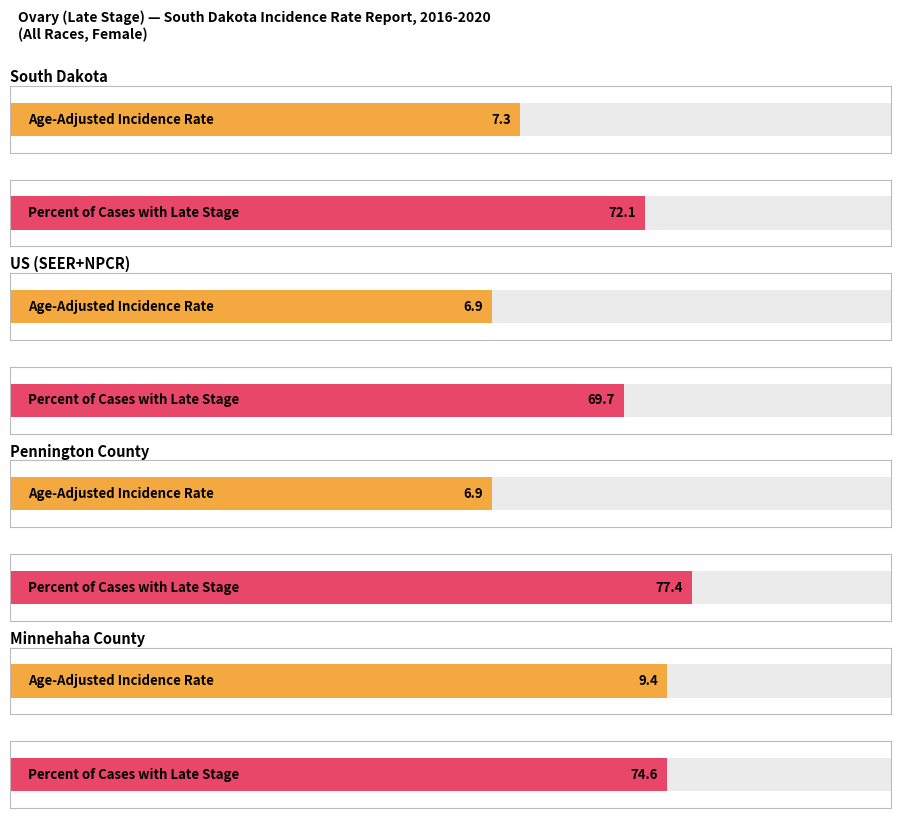

What is the sum of the Age-Adjusted Incidence Rate values at Pennington County and US (SEER+NPCR)?

13.8